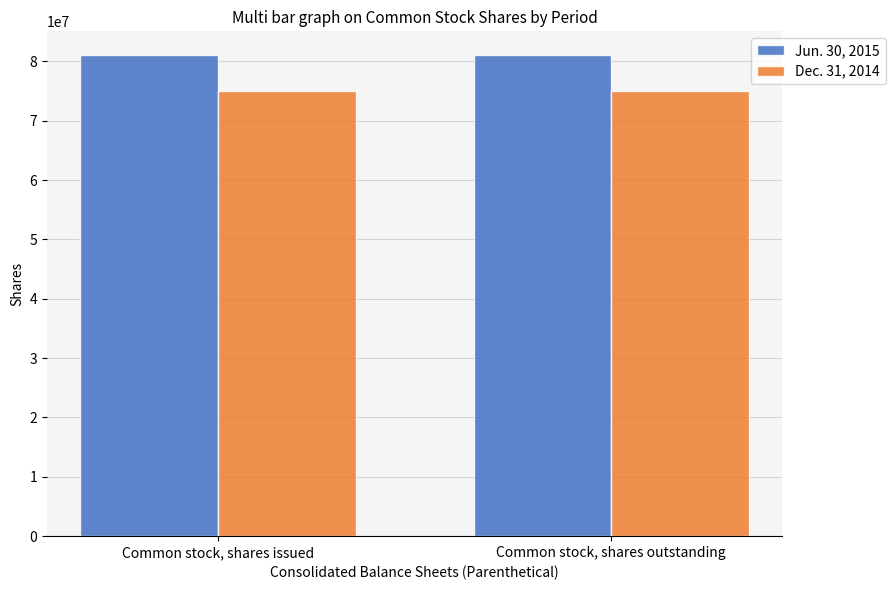

How many groups of bars are there?

2